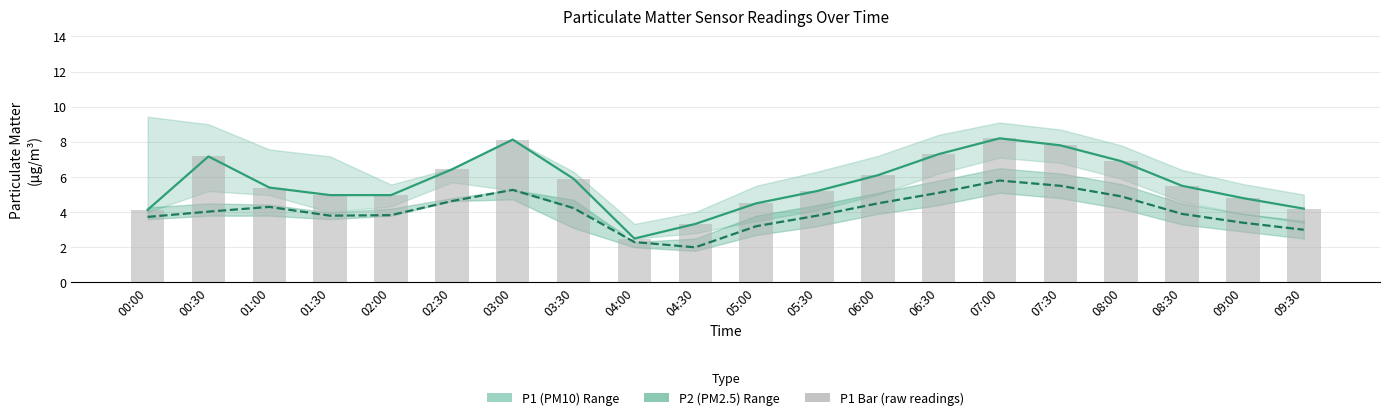

What is the label of the 12th bar from the left?

05:30